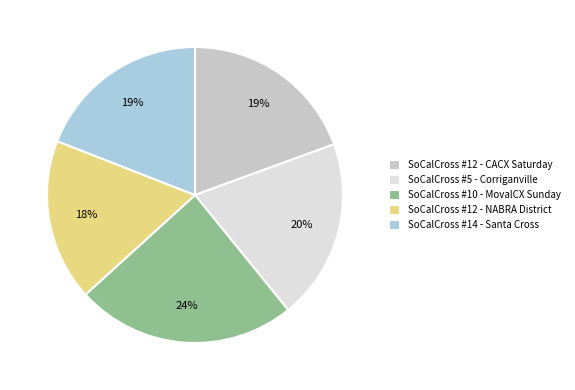

To the nearest percent, what portion does SoCalCross #5 - Corriganville represent?

20%